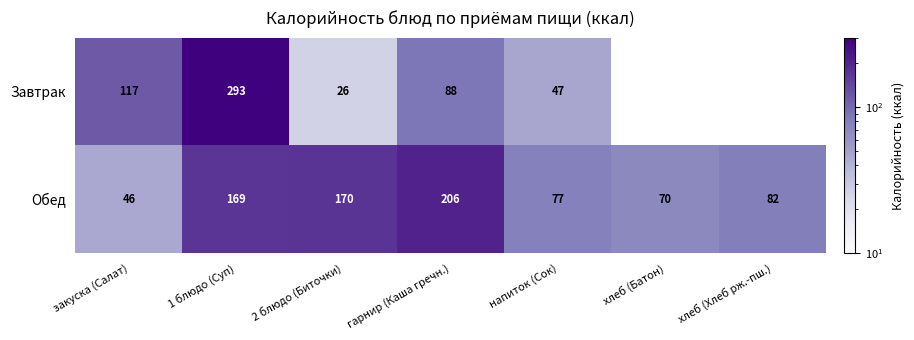

Which has a higher value, 1 блюдо (Суп) or напиток (Сок)?

1 блюдо (Суп)